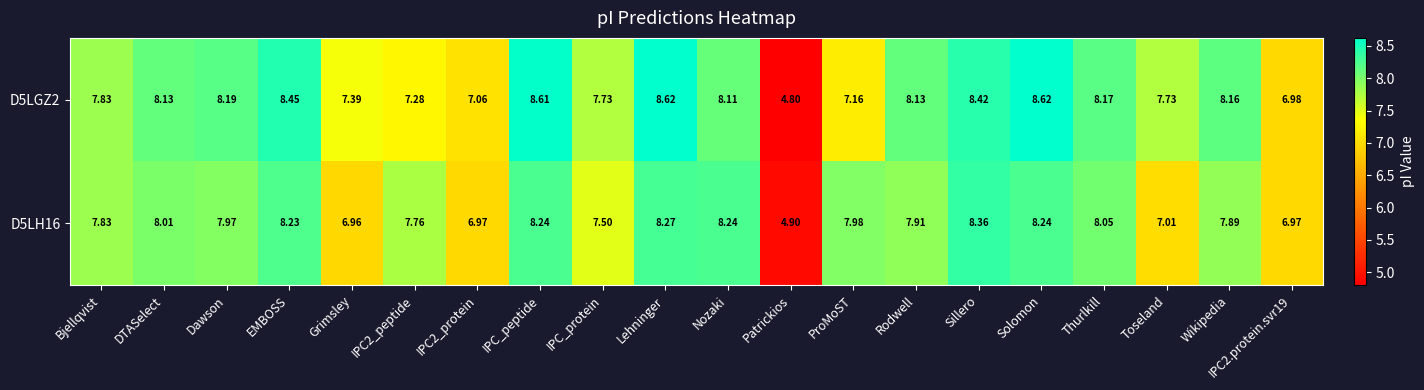

Rank the series by their maximum value, from highest to lowest.

D5LGZ2, D5LH16